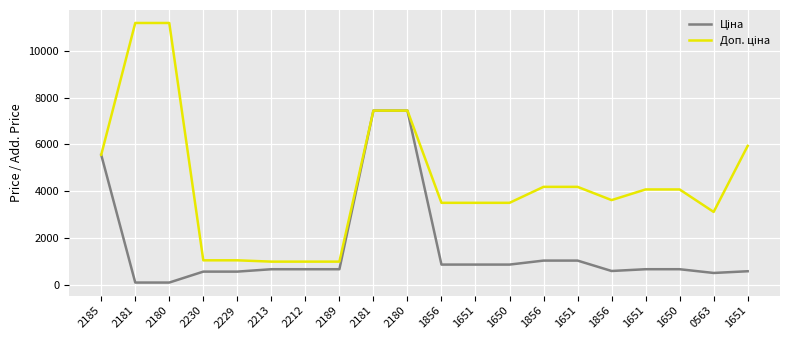

What is the spread (max minus min) of values at 1651?

2633.9